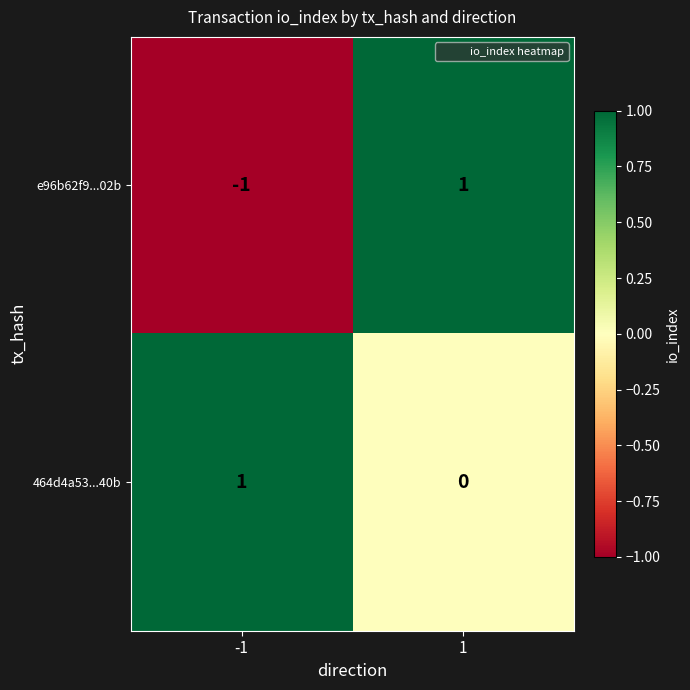

Which series has the widest spread of values?

e96b62f9...02b